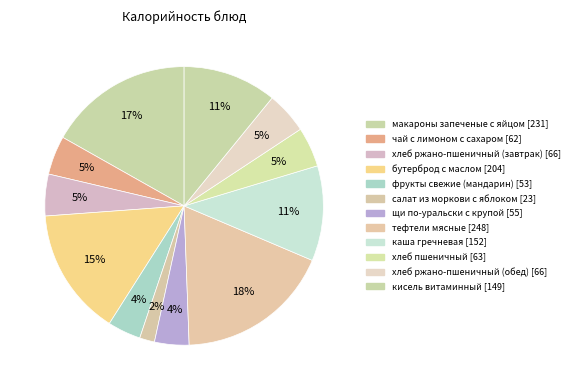

How many slices are in this pie chart?

12